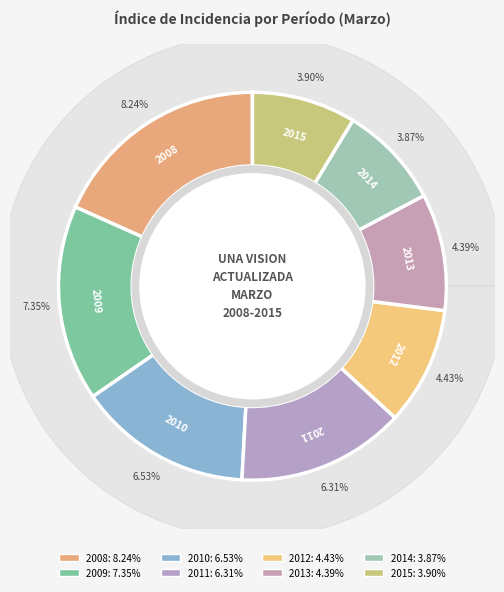

How much of the chart is everything except 2009?

83.7%